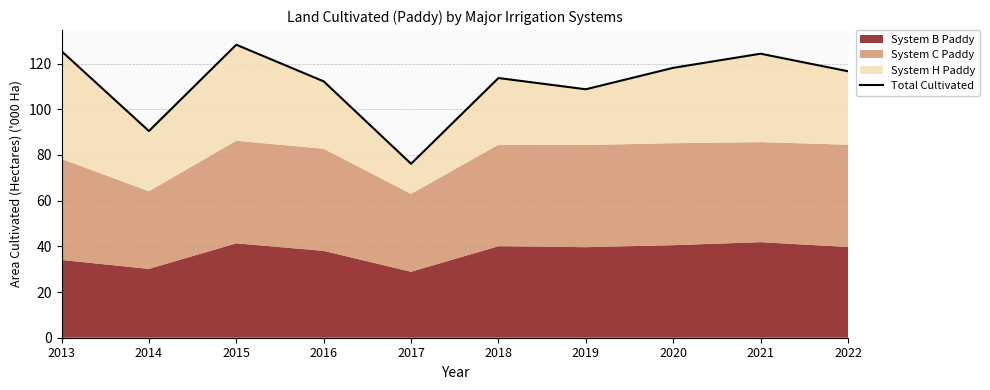

What is the difference between the second highest and minimum values?

49.3